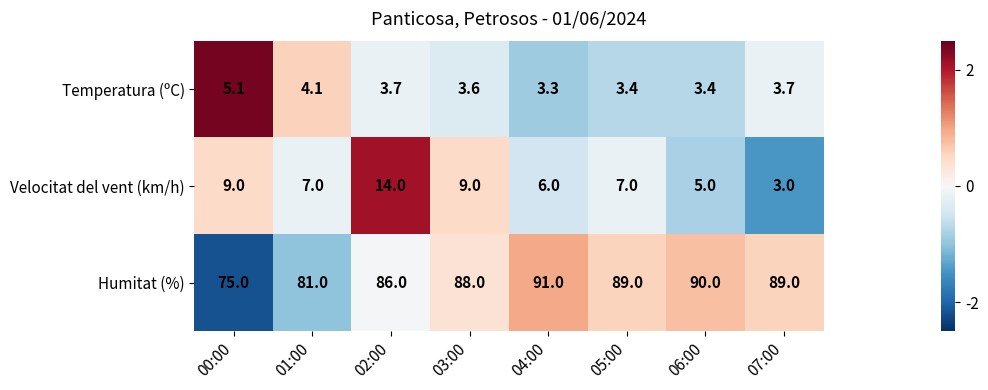

Rank the series at 02:00 from highest to lowest value.

Humitat (%), Velocitat del vent (km/h), Temperatura (ºC)